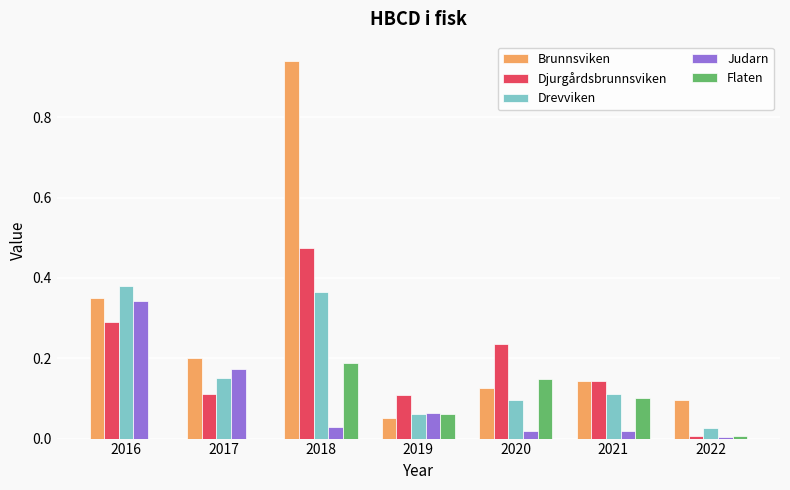

The value of Djurgårdsbrunnsviken at 2017 is 0.1. True or false?

True